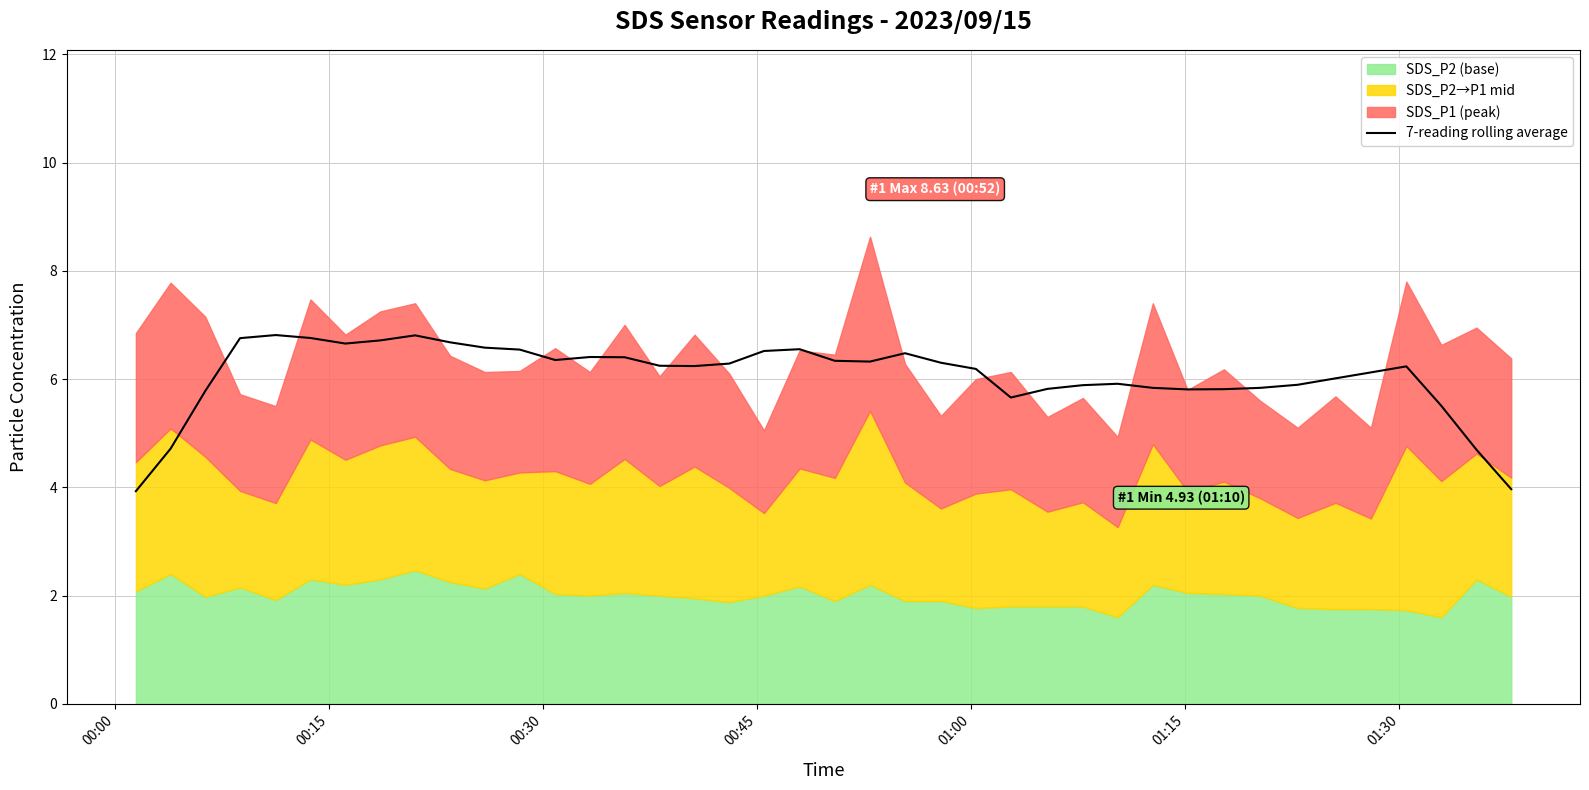

What is the highest value of the 7-reading rolling average series?

6.8